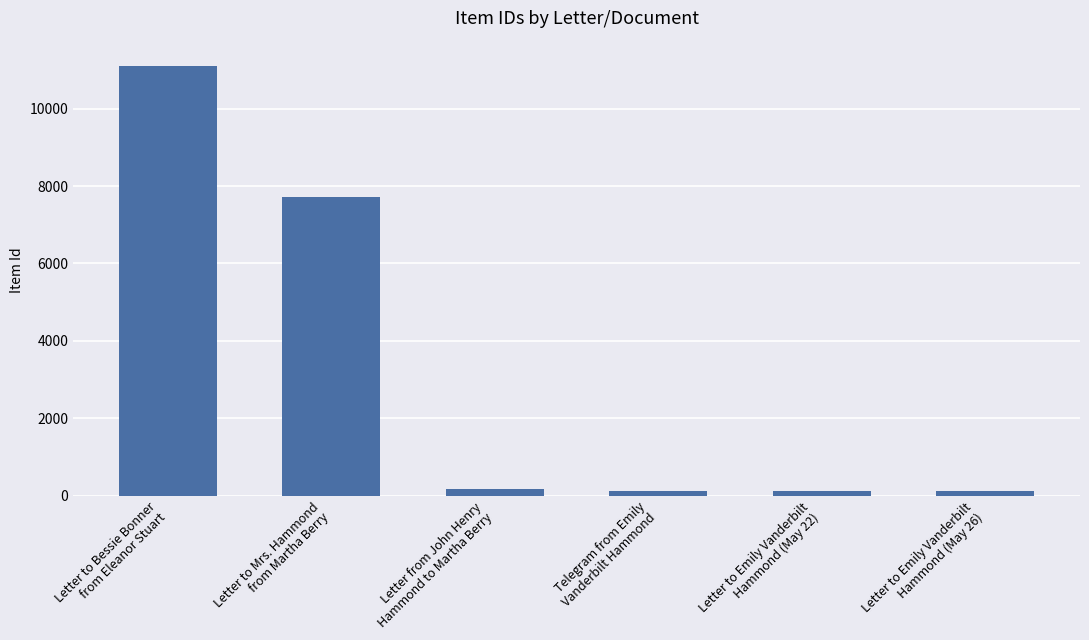

What is the sum of all values?

19323